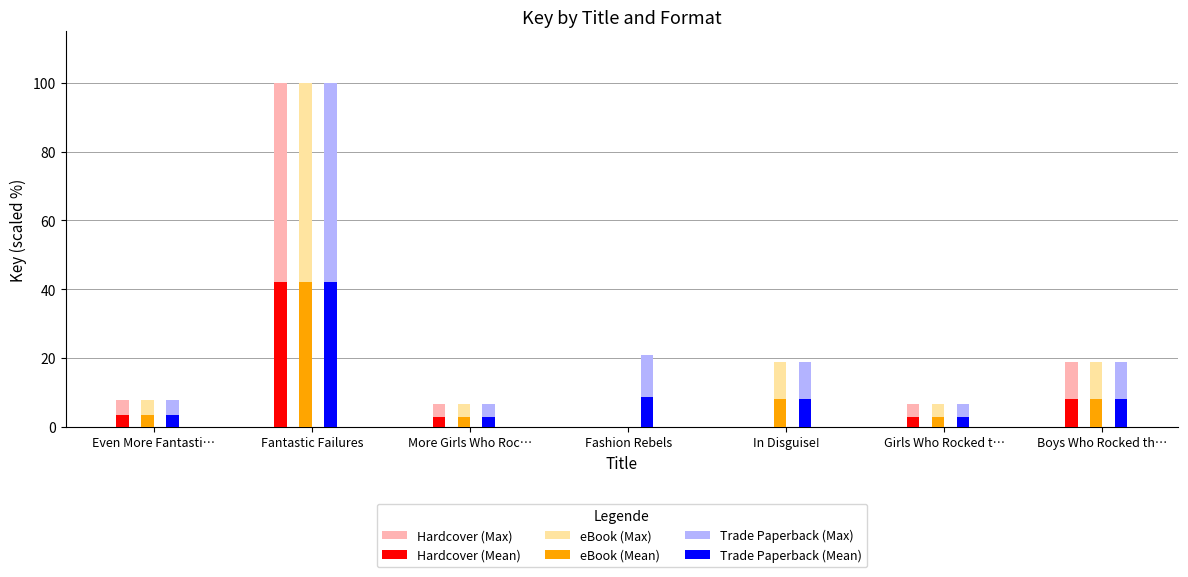

At which category is the sum across all series the highest?

Fantastic Failures